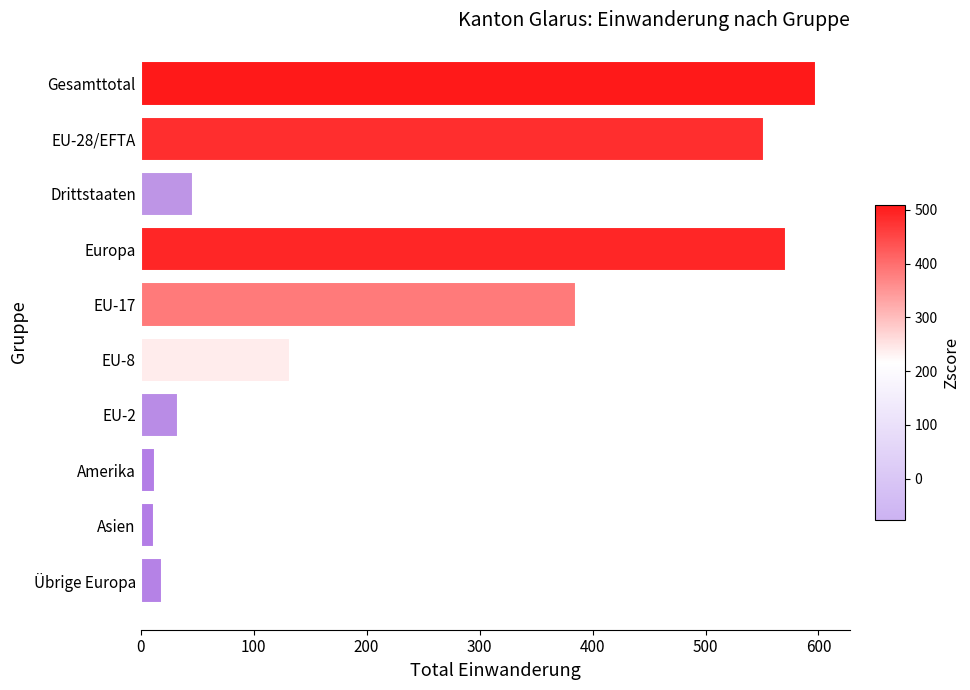

How many data points are less than 132?

5